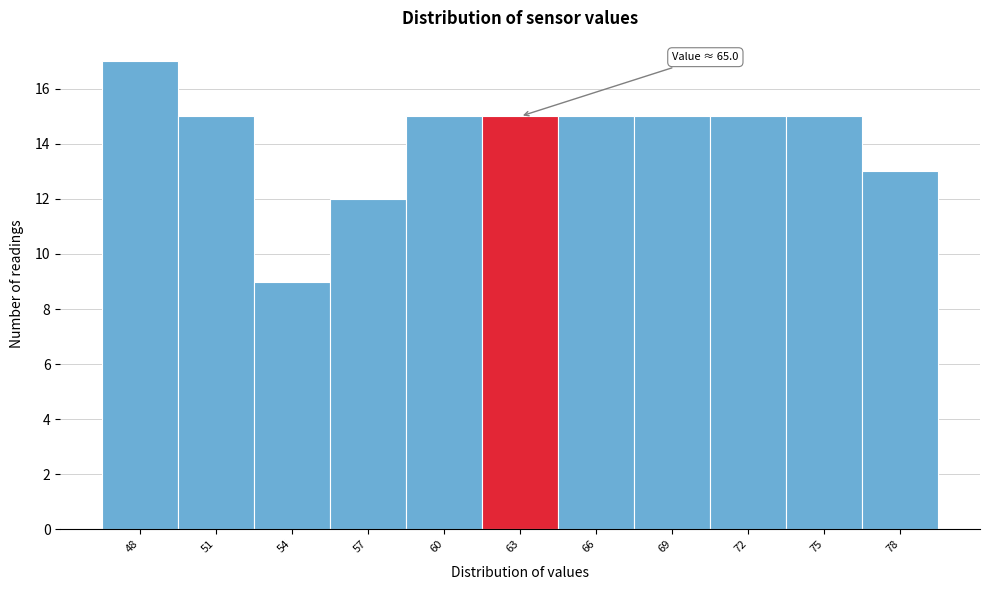

Reading right to left, list all the values displayed in this chart.

13	15	15	15	15	15	15	12	9	15	17